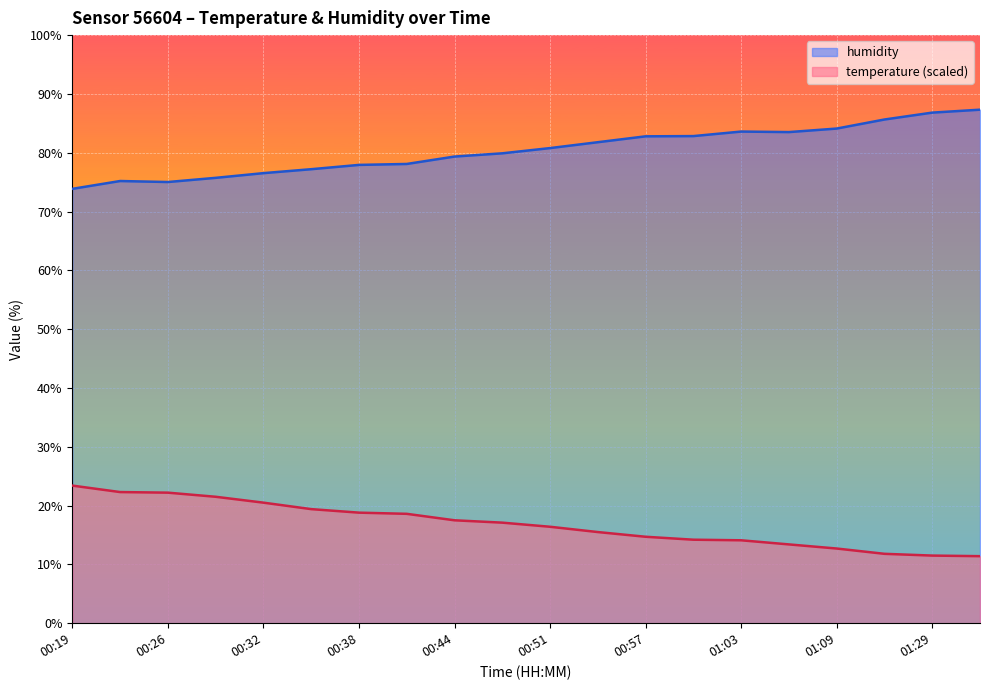

What are all the series names shown in the legend?

humidity, temperature (scaled)